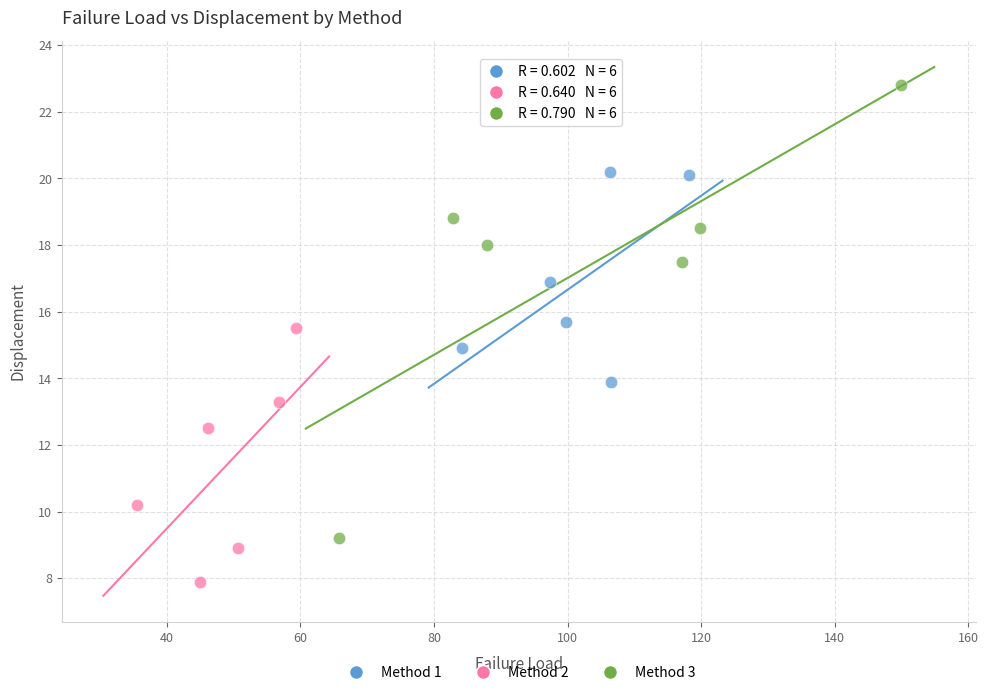

Which series reaches the minimum Y coordinate?

Method 2